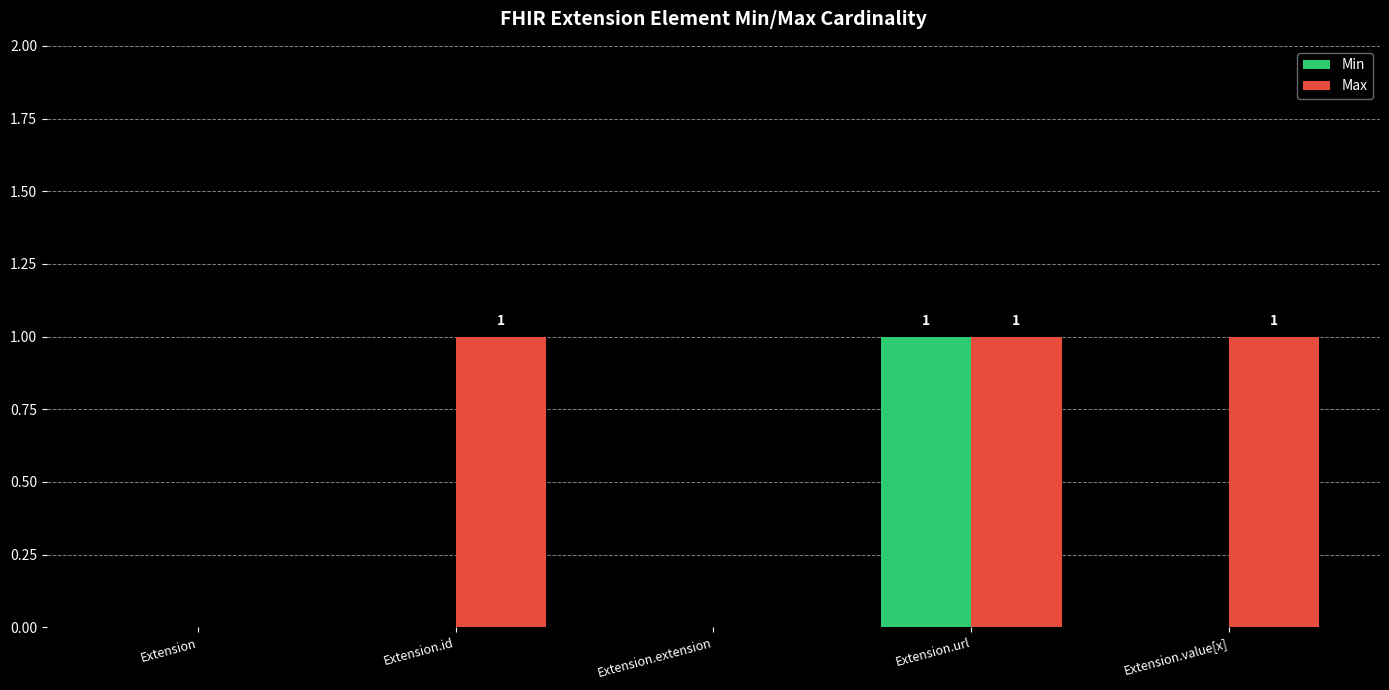

What is the sum of all Max values?

3